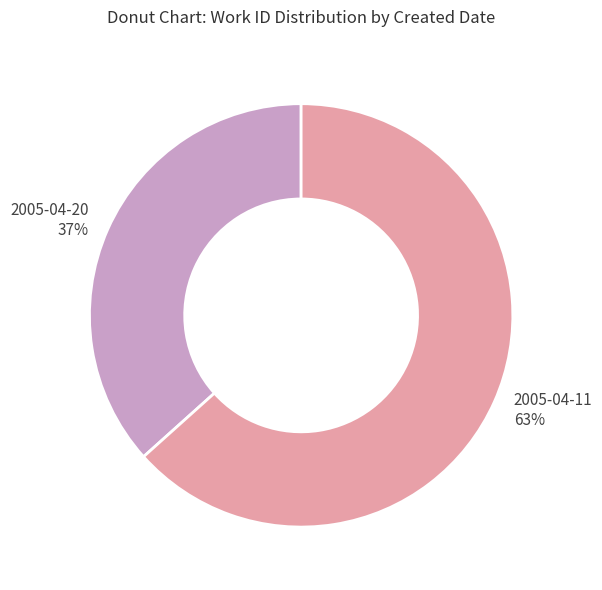

Do 2005-04-11 and 2005-04-20 together represent more than half of the pie?

Yes